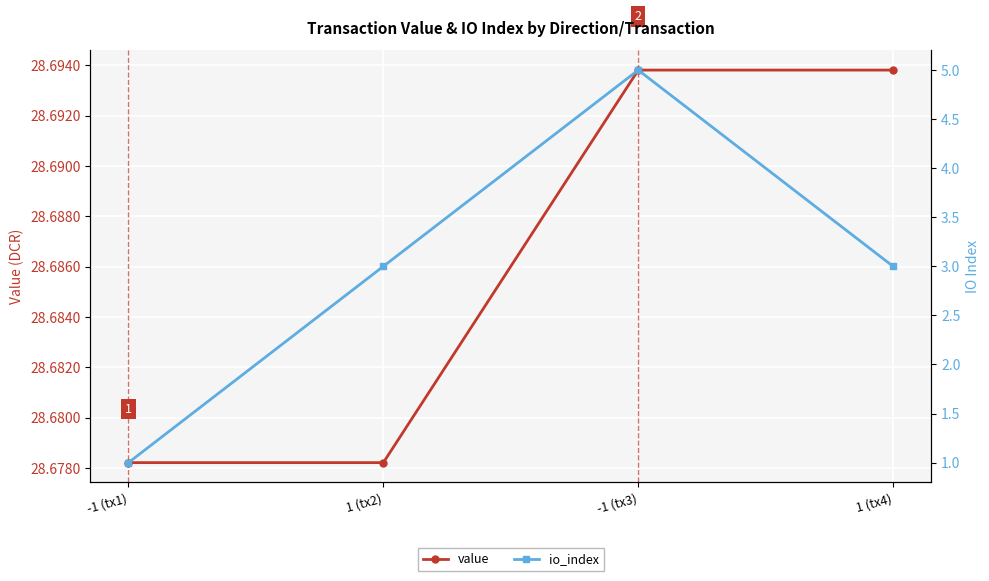

In io_index, how many points are higher than both neighbors (excluding endpoints)?

1